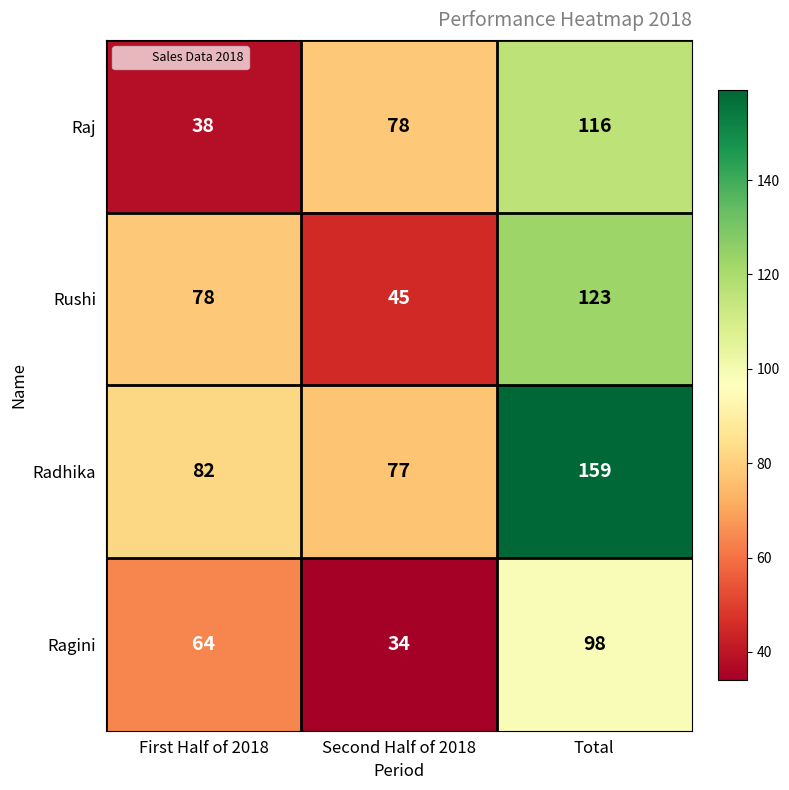

Which series has the largest range (max minus min)?

Radhika